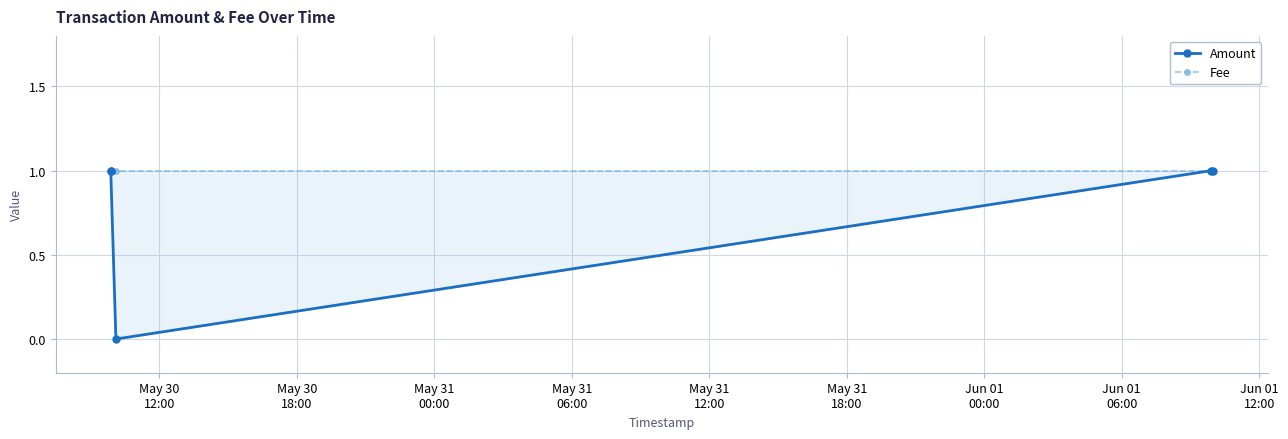

True or false: Amount and Fee intersect in this chart.

False